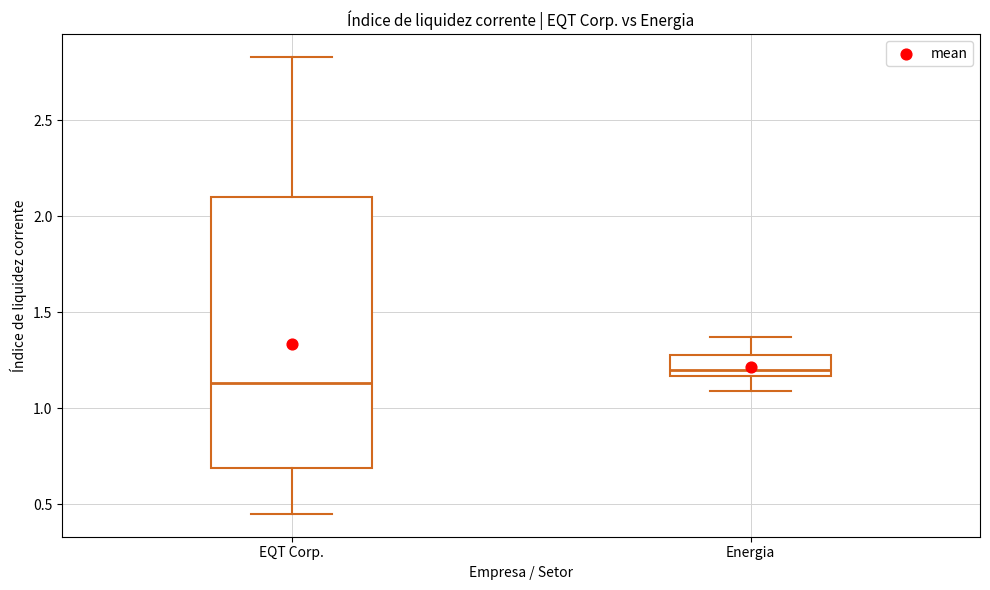

Reading left to right, transcribe this box plot: for each box, give where its median line is, the range the box spans, and where its two whiskers end, as read against the y-axis. The values are not printed on the chart, so give them approximately, as read against the axis.

EQT Corp.: median 1.15, box 0.70 to 2.10, whiskers 0.45 to 2.85
Energia: median 1.20, box 1.15 to 1.30, whiskers 1.10 to 1.35